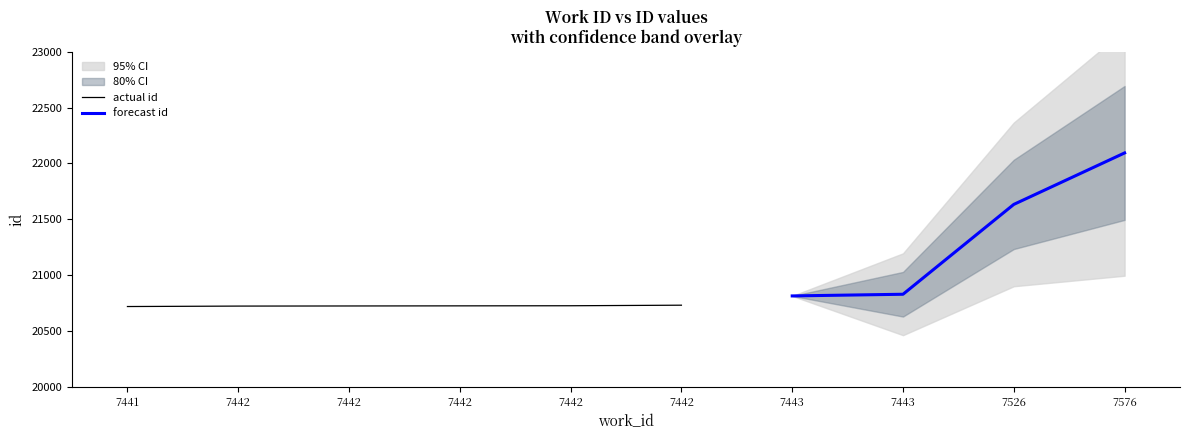

Is this an area chart (filled region under the line)?

No